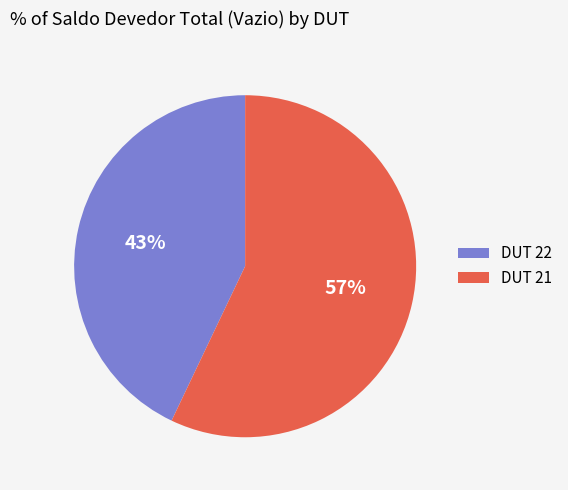

To the nearest percent, what percentage of the pie is DUT 21?

57%